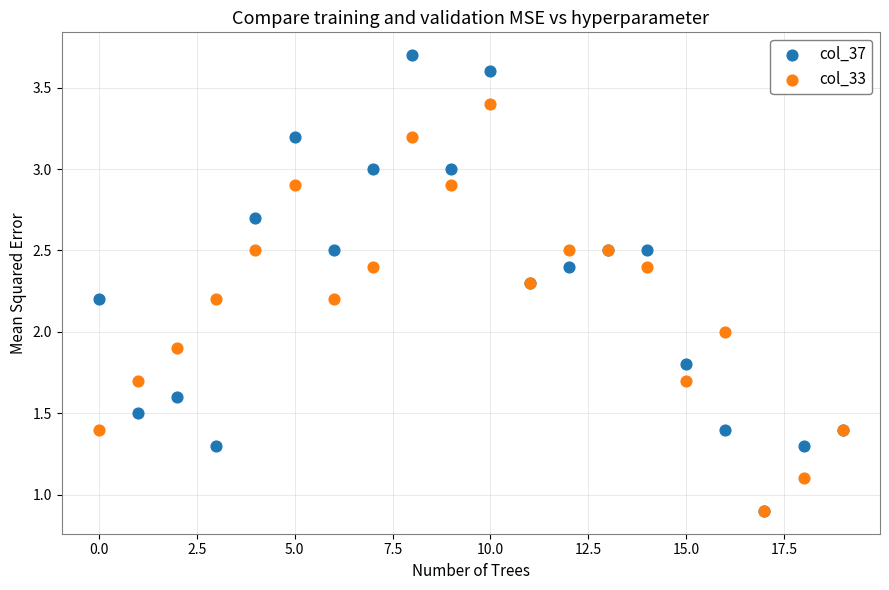

What are all the series names shown in the legend?

col_37, col_33